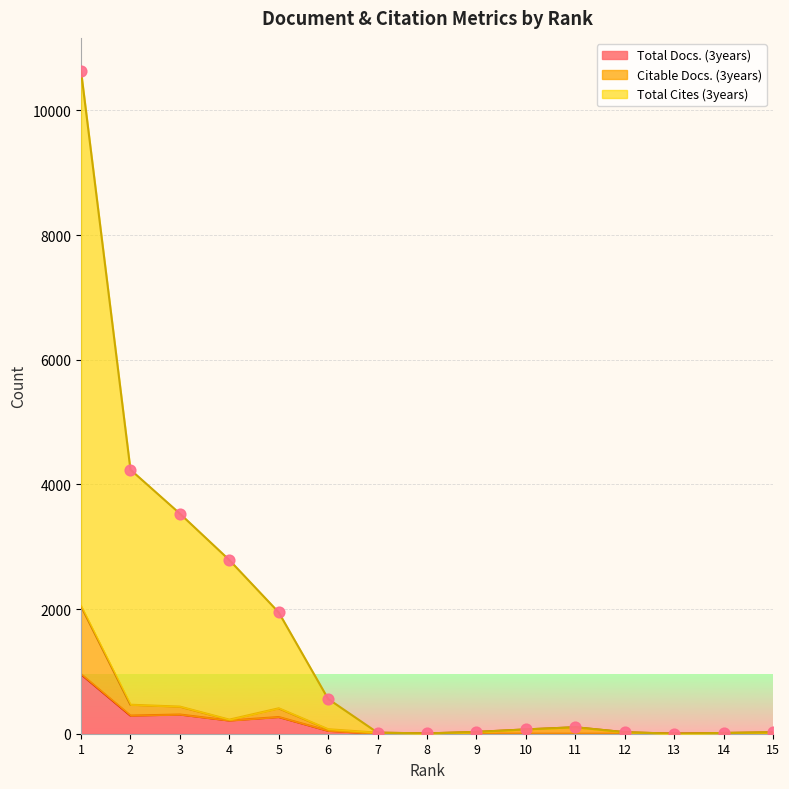

Which series contains the lowest Y value?

Total Docs. (3years)